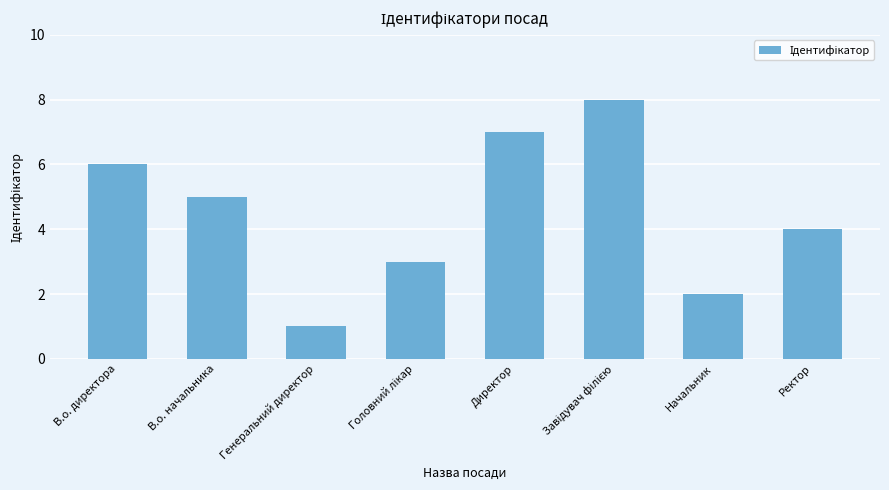

Where does the data first go above 5?

В.о. директора